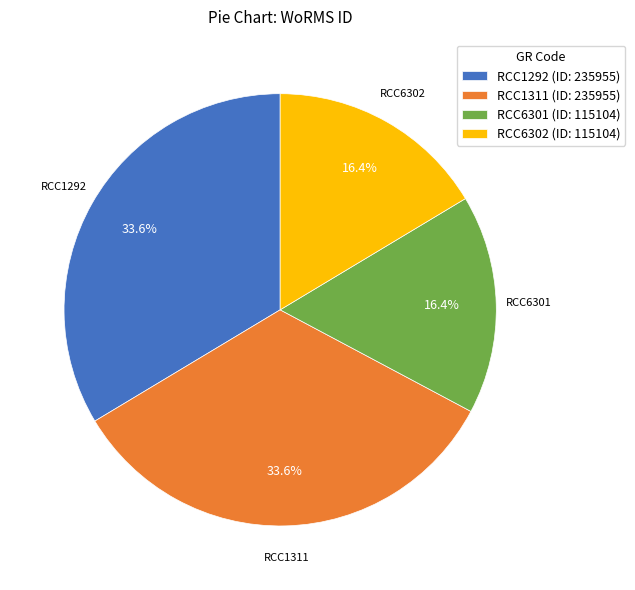

Is there a majority slice in this chart?

No